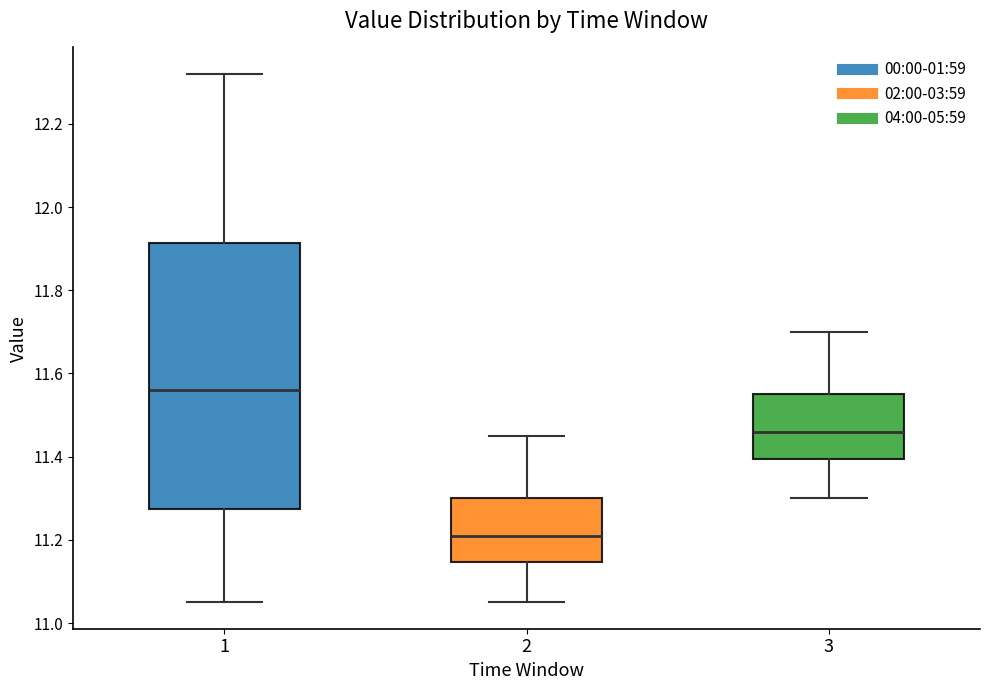

Reading left to right, read every box against the y-axis: the position of its median line, the range the box covers, and the ends of its whiskers. The values are not printed on the chart, so give them approximately, as read against the axis.

1: median 11.56, box 11.28 to 11.92, whiskers 11.06 to 12.32
2: median 11.22, box 11.14 to 11.30, whiskers 11.06 to 11.46
3: median 11.46, box 11.40 to 11.56, whiskers 11.30 to 11.70